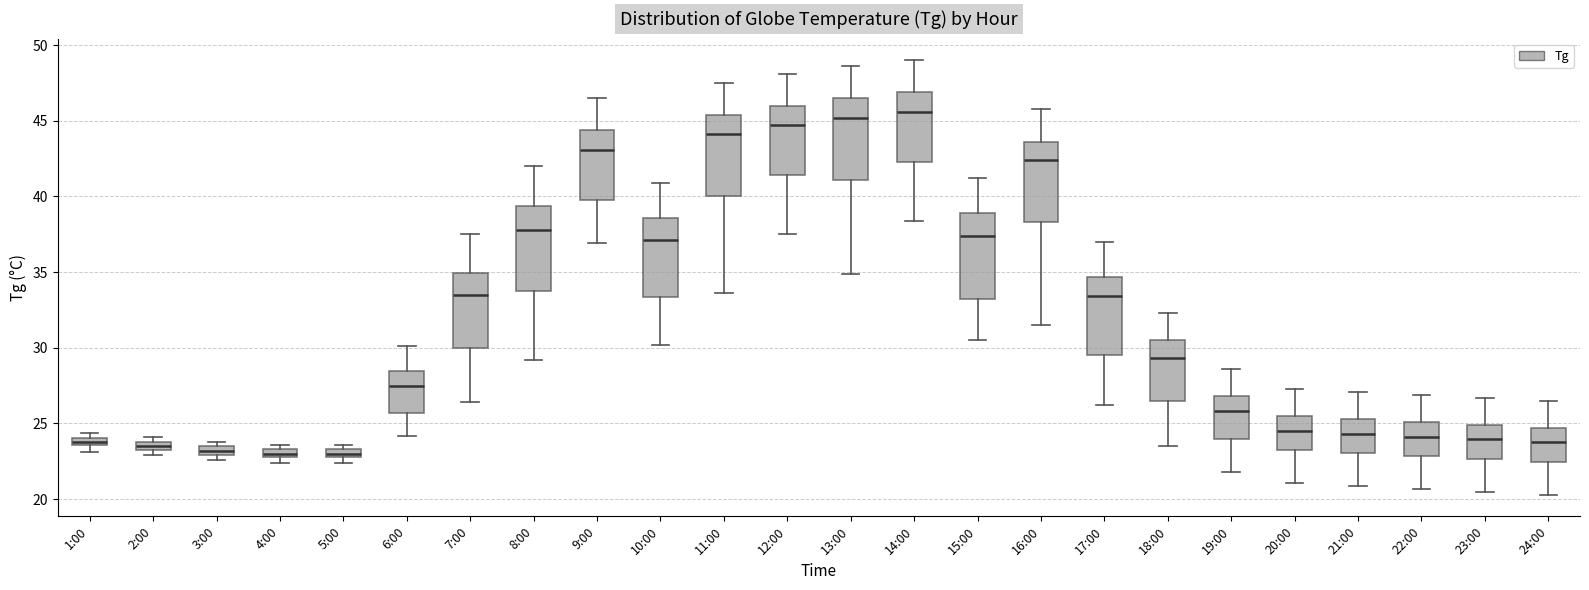

Where does the lower whisker of the box for 9:00 end on the y-axis? The values are not printed on the chart, so give them approximately, as read against the axis.

37.0